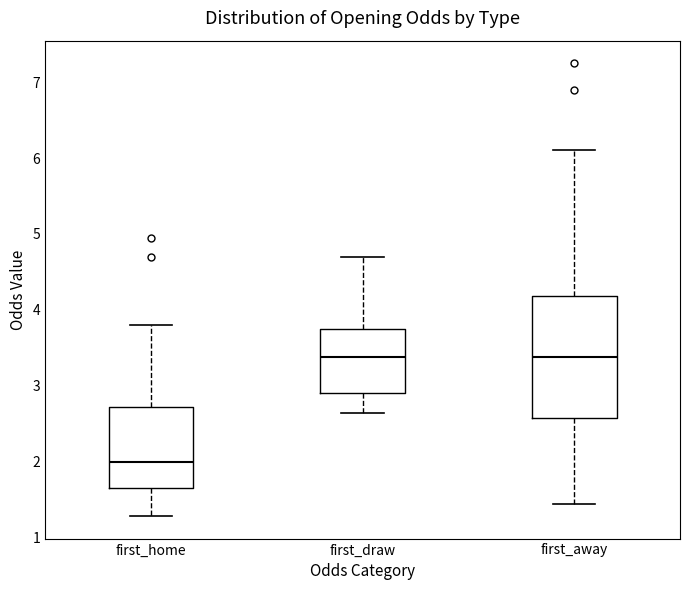

Where does the upper whisker of the box for first_draw end on the y-axis? The values are not printed on the chart, so give them approximately, as read against the axis.

4.7